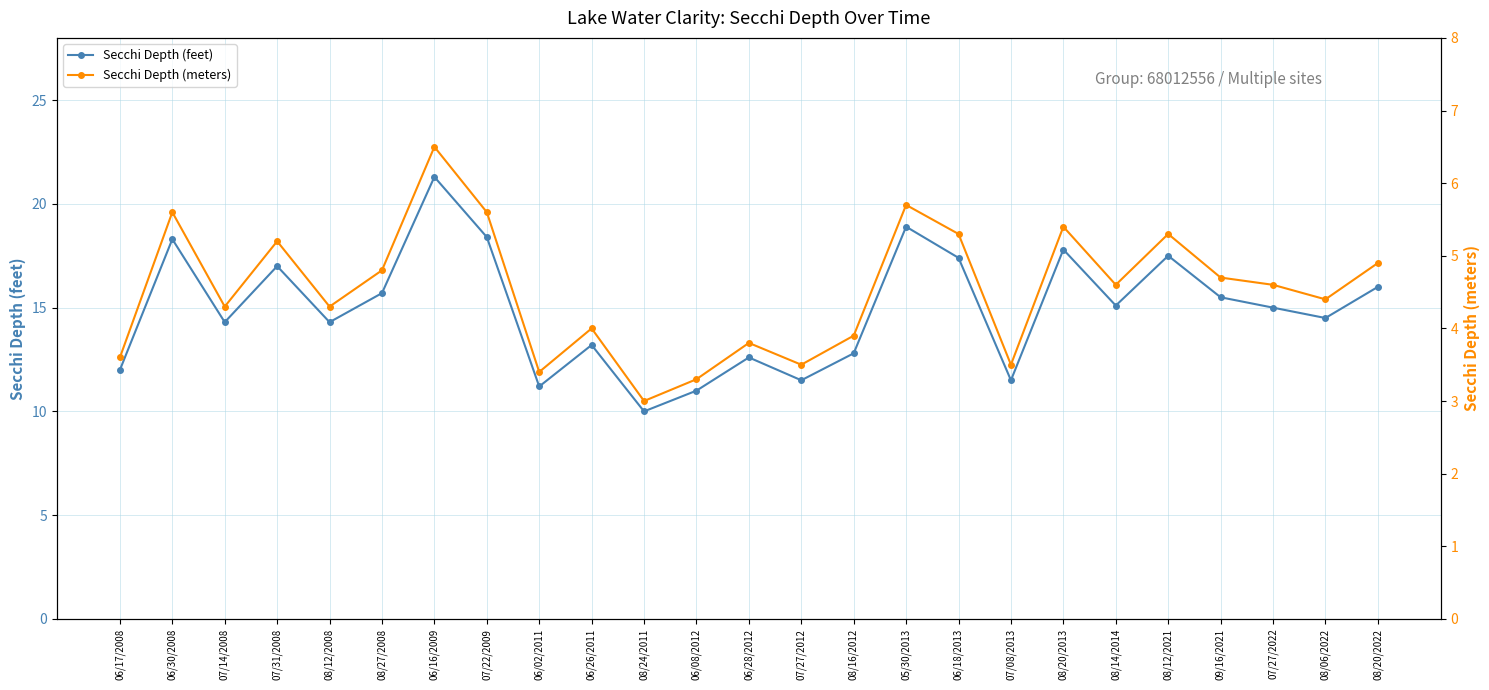

How many lines are shown in the chart?

2